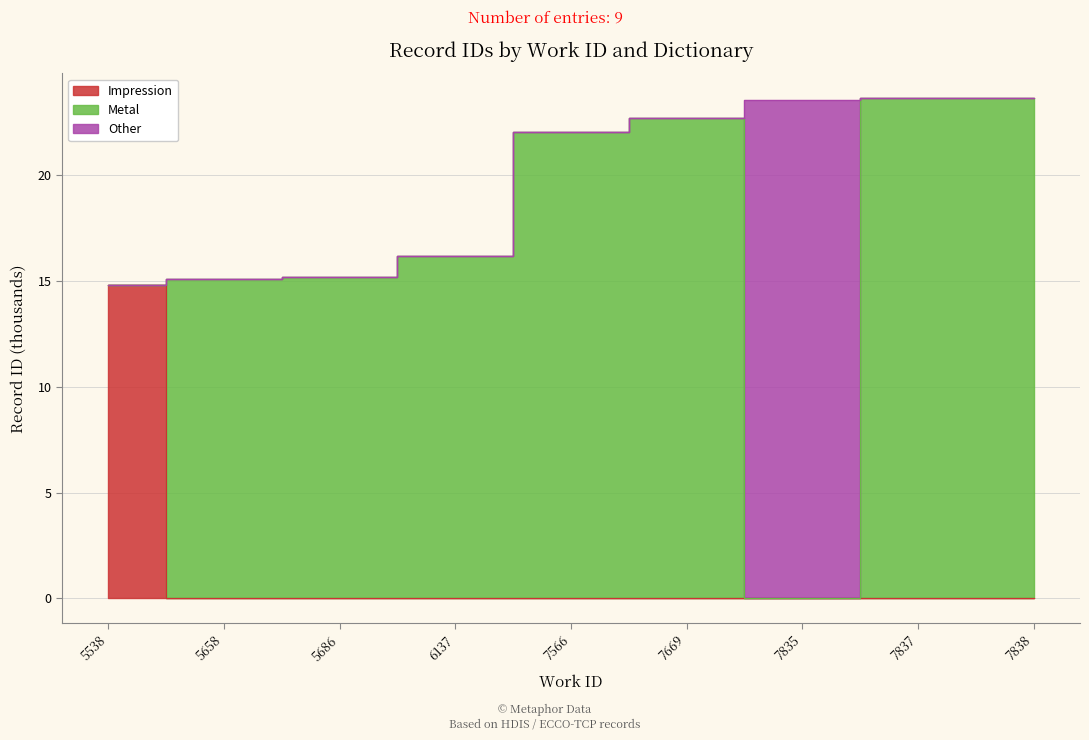

True or false: there are more than 2 points higher than both neighbors.

False